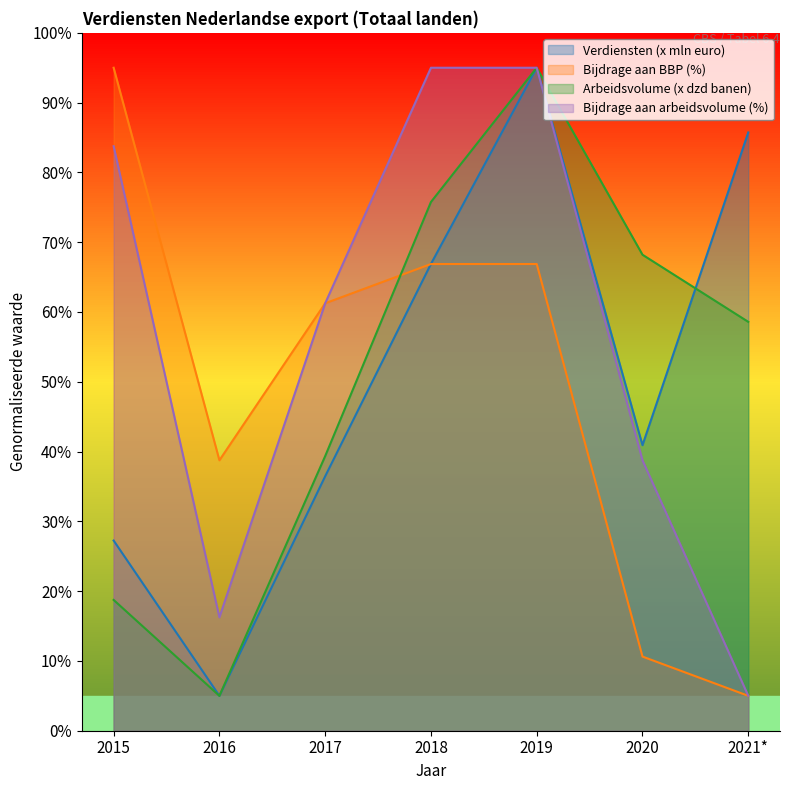

What are all the series names shown in the legend?

Verdiensten (x mln euro), Bijdrage aan BBP (%), Arbeidsvolume (x dzd banen), Bijdrage aan arbeidsvolume (%)